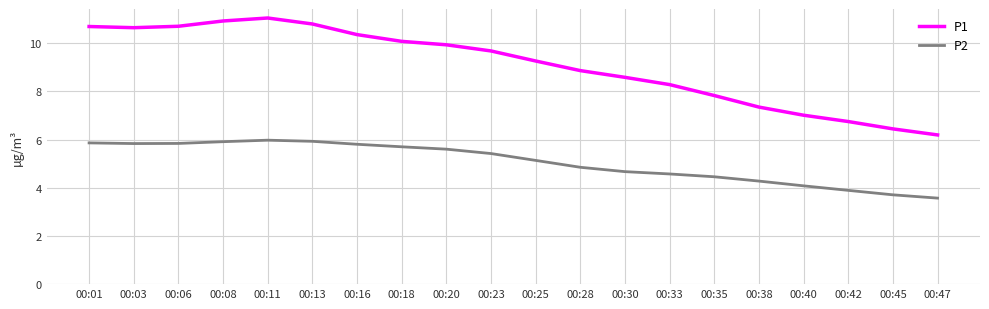

What is the sum of the P2 values at 00:33 and 00:38?

8.8